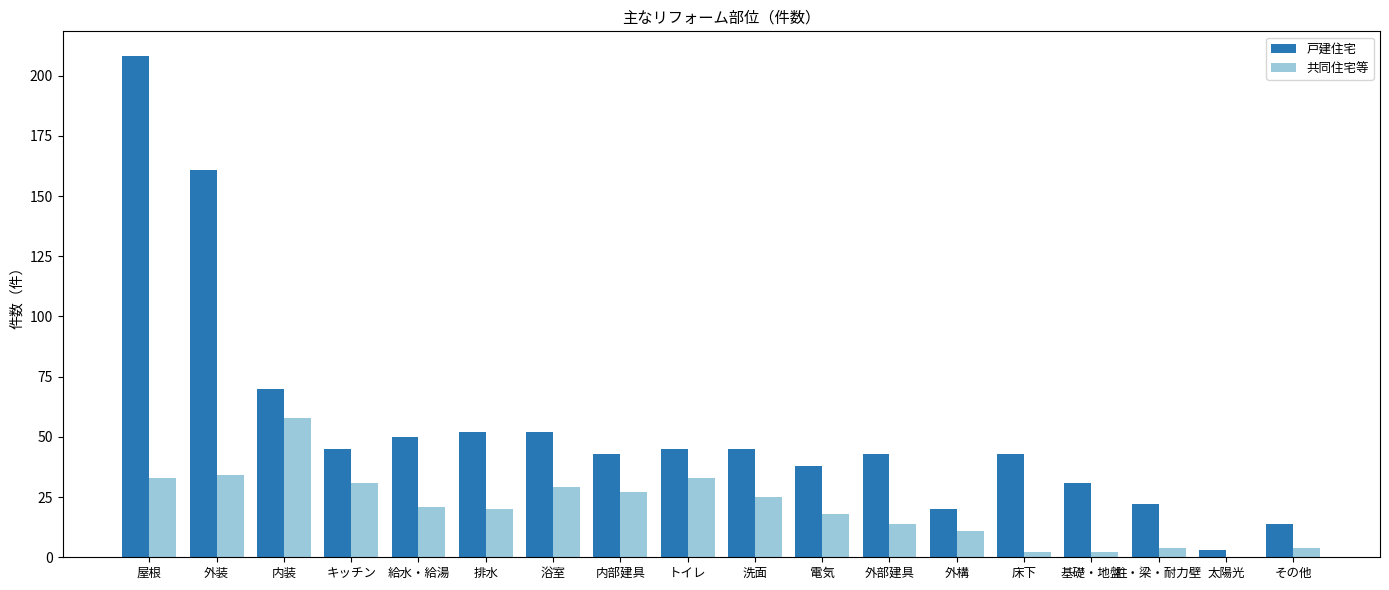

What is the difference between the 戸建住宅 values at 太陽光 and その他?

11